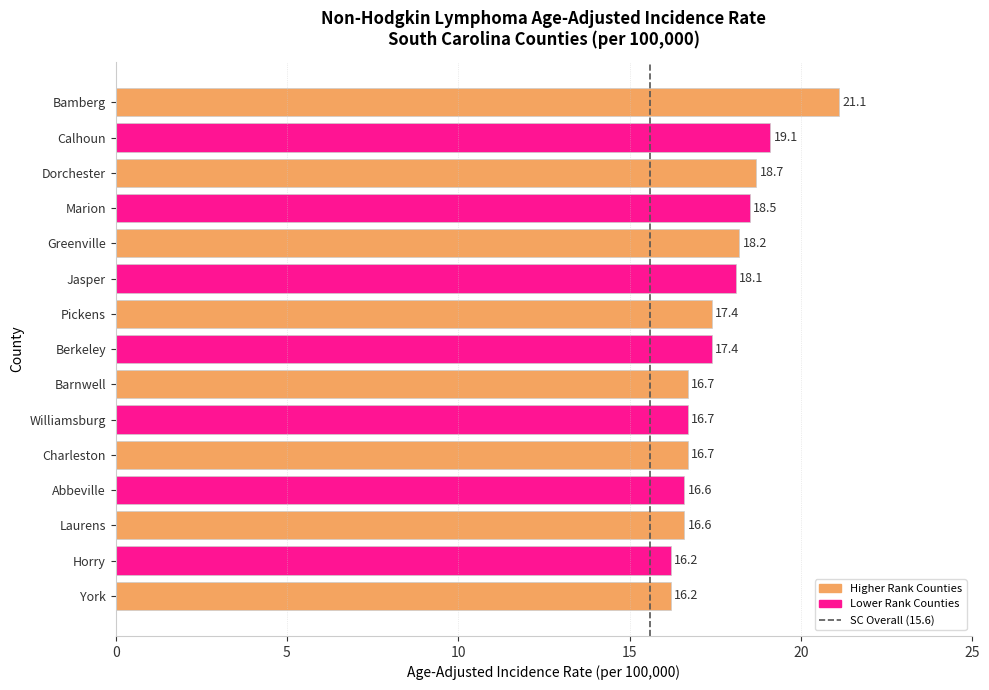

What is the change in value from Bamberg to Dorchester?

-2.4